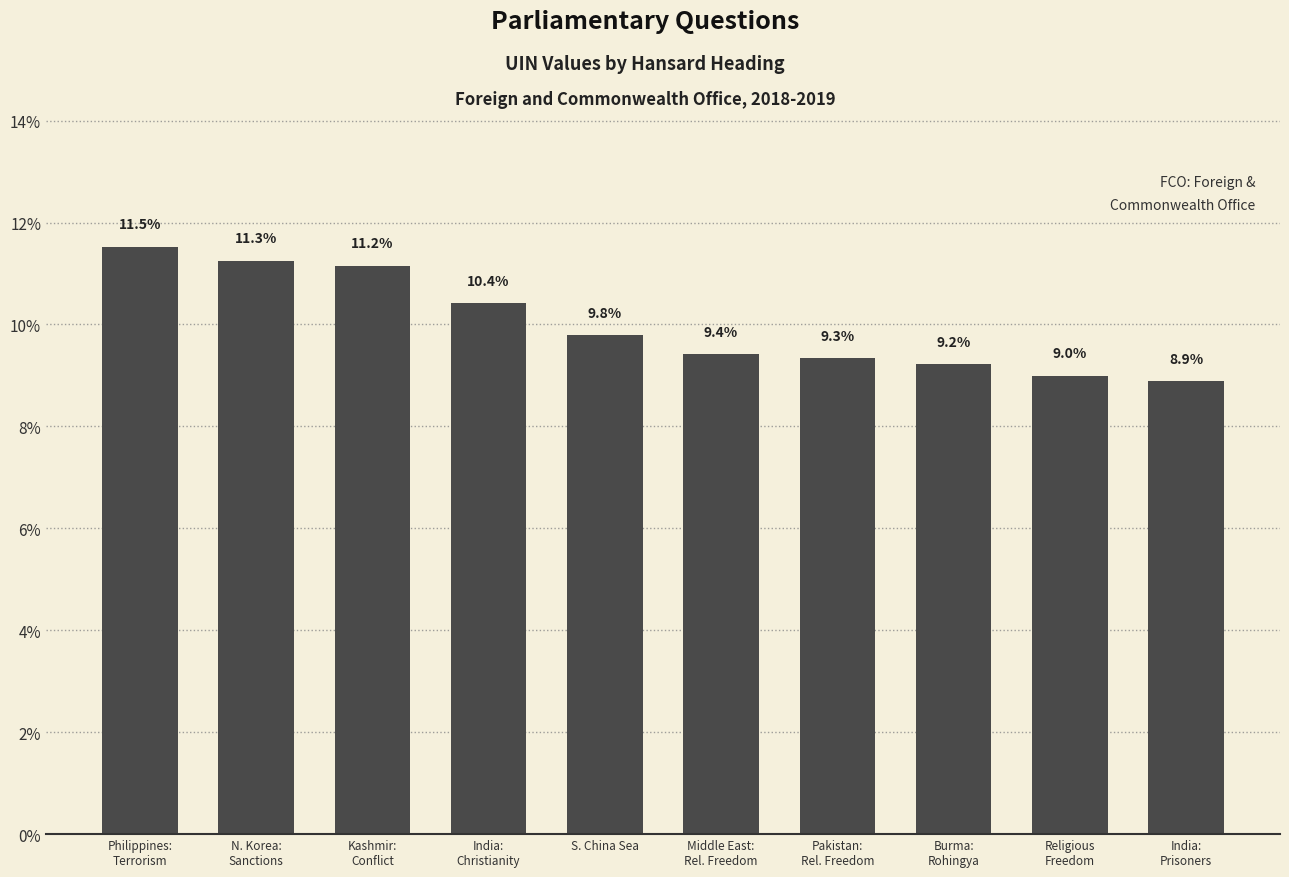

Does the chart contain any negative values?

No